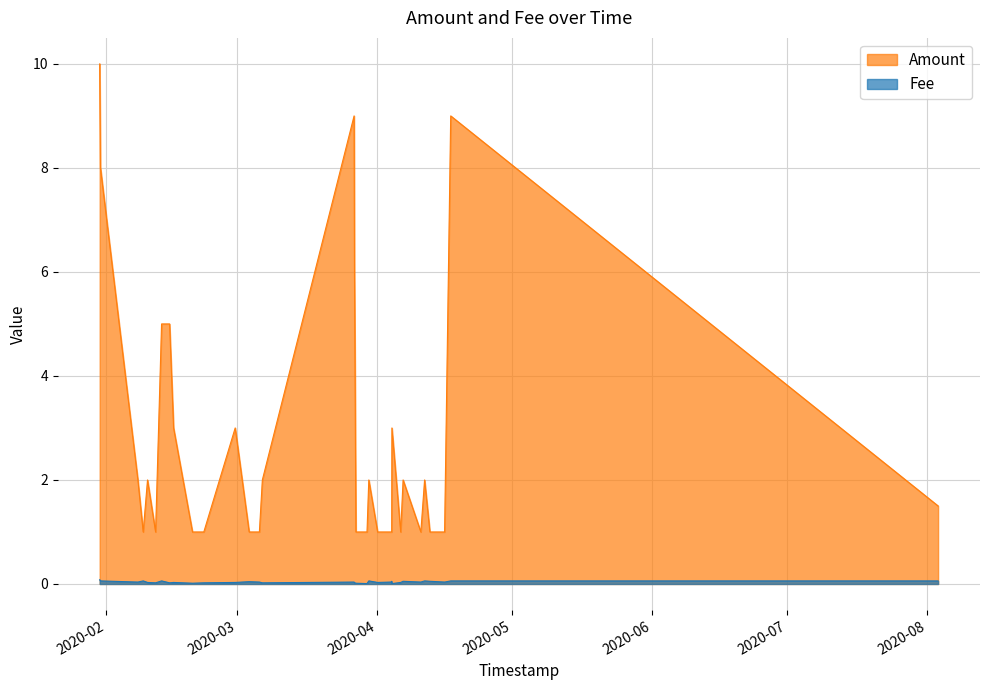

In Amount, how many points are lower than both neighbors (excluding endpoints)?

4